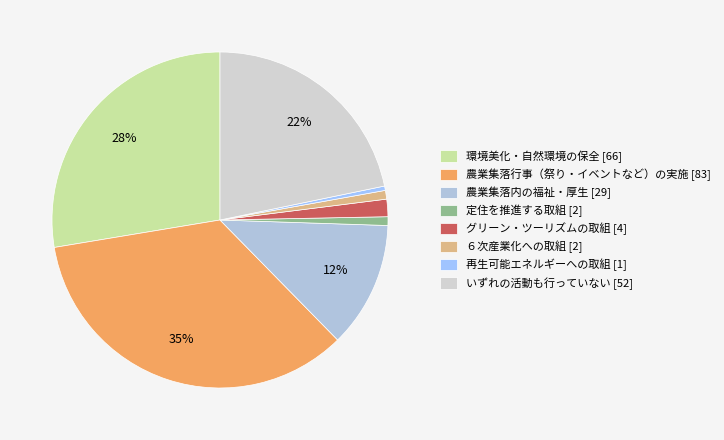

To the nearest percent, what is the difference between the グリーン・ツーリズムの取組 and 環境美化・自然環境の保全 slice percentages?

26%